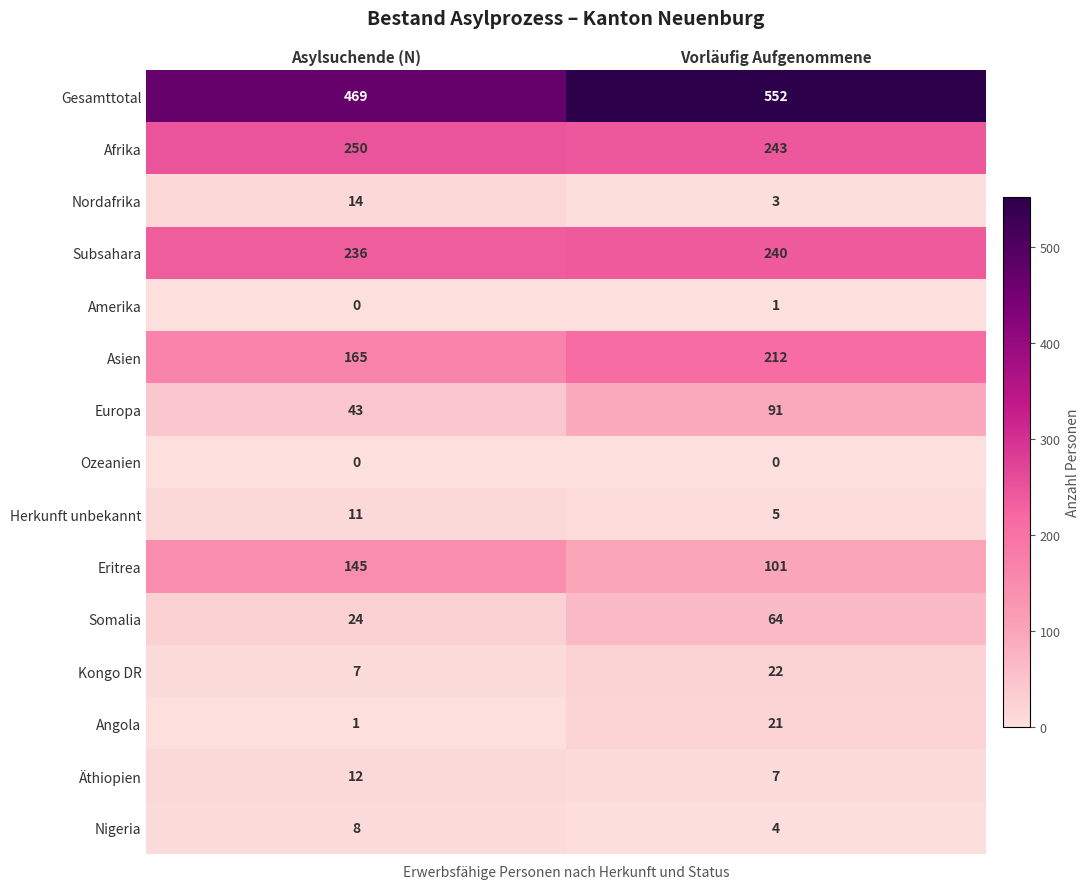

What is the average value of the Subsahara series?

238